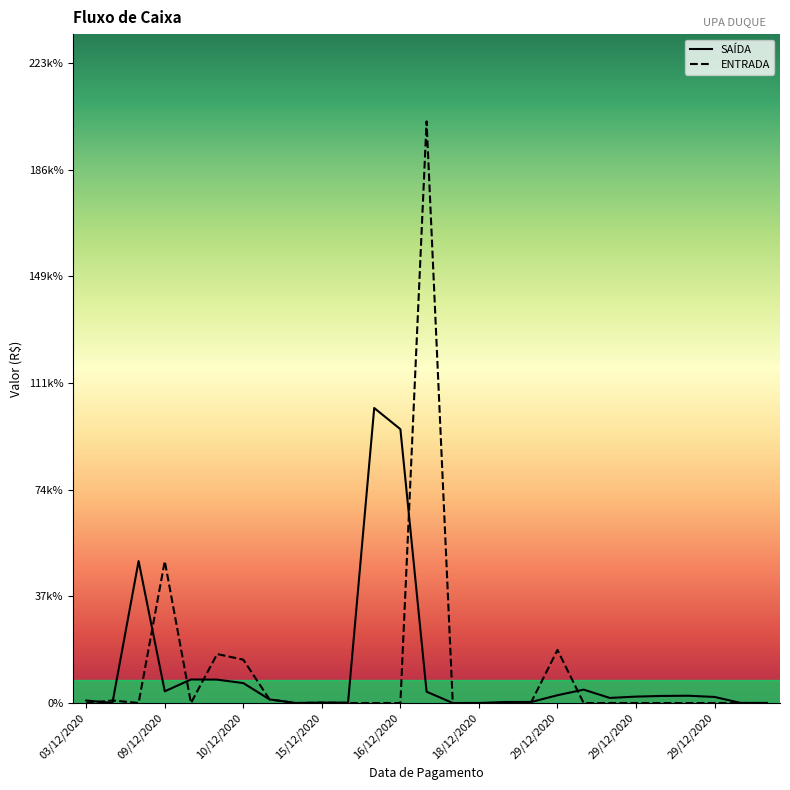

Rank the series by their maximum value, from lowest to highest.

SAÍDA, ENTRADA